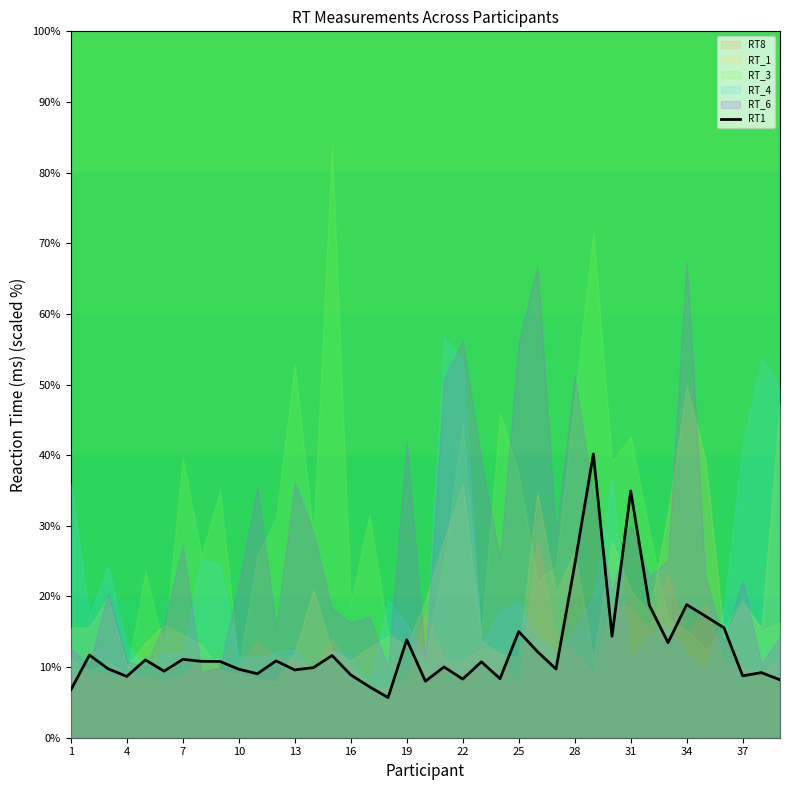

How many points are lower than both their immediate neighbors (excluding endpoints)?

12